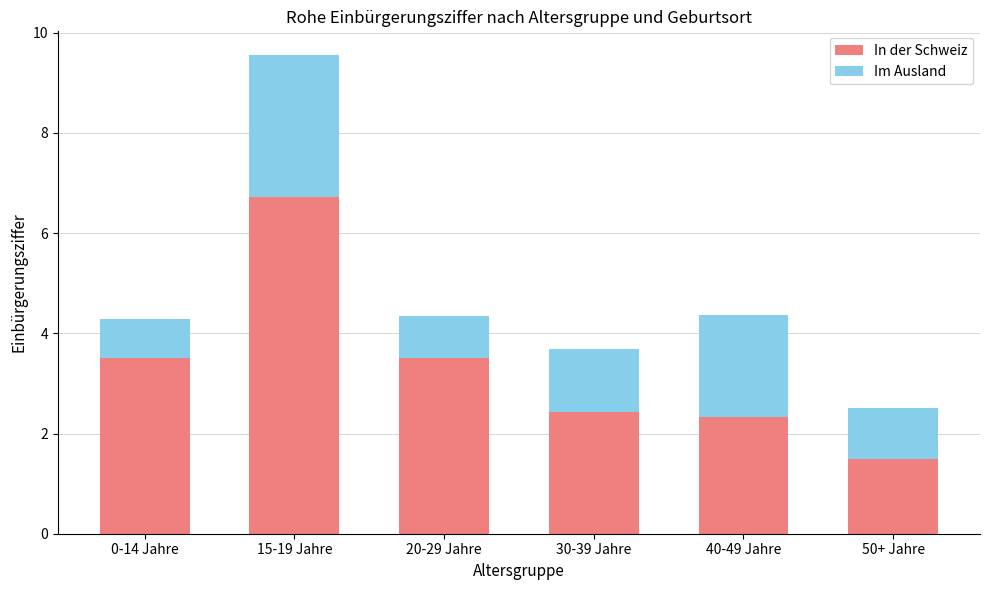

How many bars are there in total?

6